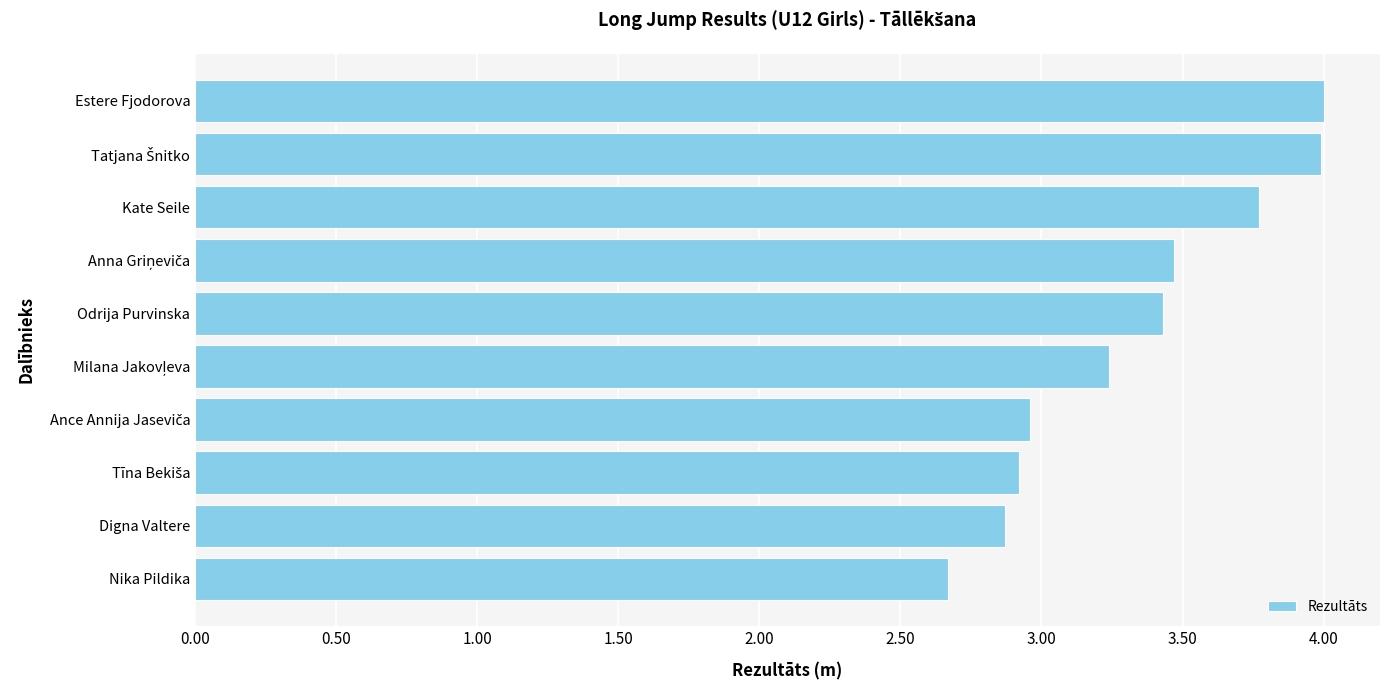

What is the sum of the values at Digna Valtere and Nika Pildika?

5.5